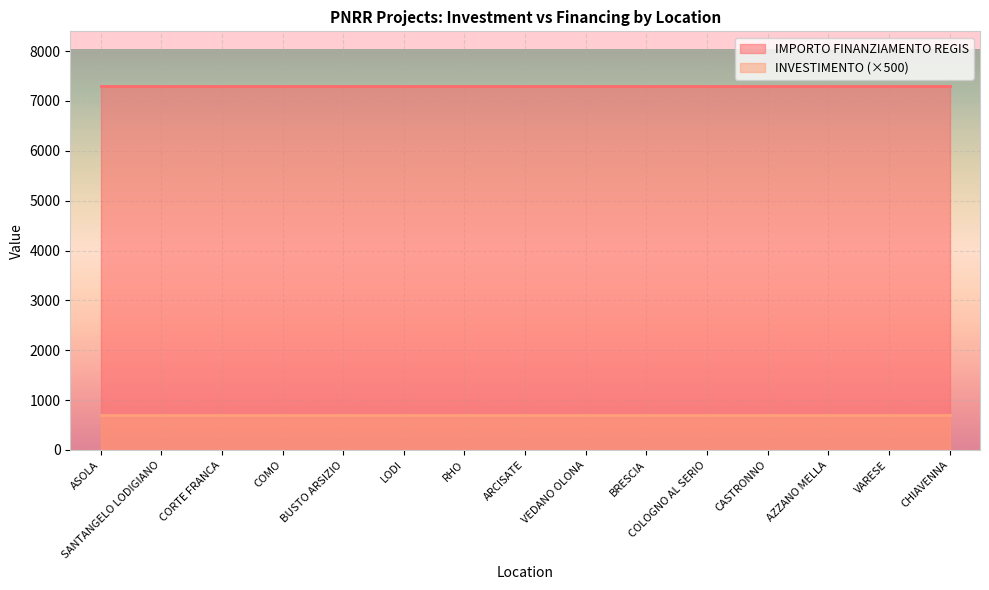

List the labels in order of INVESTIMENTO value, largest first.

ASOLA, SANTANGELO LODIGIANO, CORTE FRANCA, COMO, BUSTO ARSIZIO, LODI, RHO, ARCISATE, VEDANO OLONA, BRESCIA, COLOGNO AL SERIO, CASTRONNO, AZZANO MELLA, VARESE, CHIAVENNA